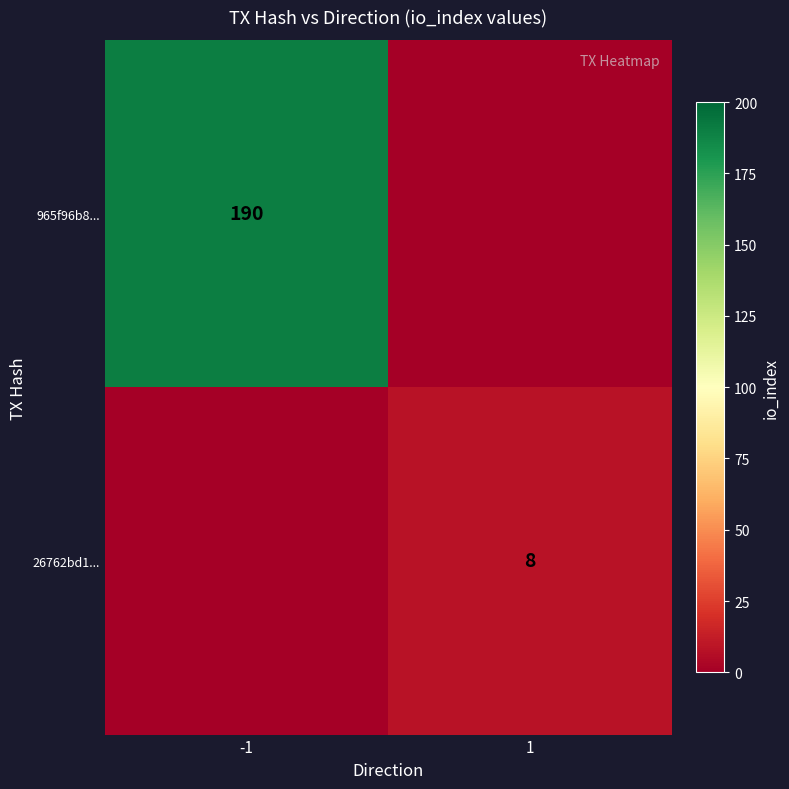

Which label corresponds to the smallest value in the chart?

1